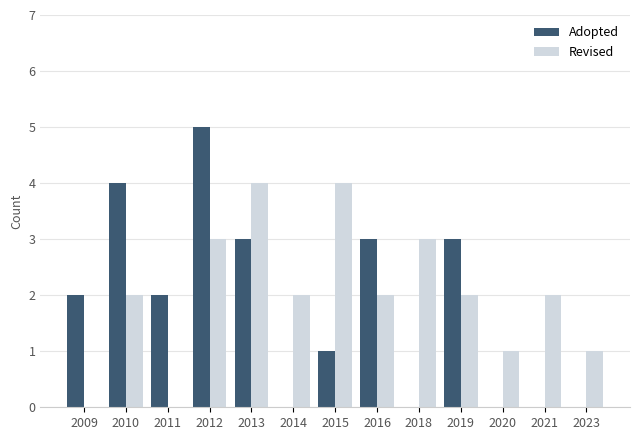

Count the number of data series in this chart.

2